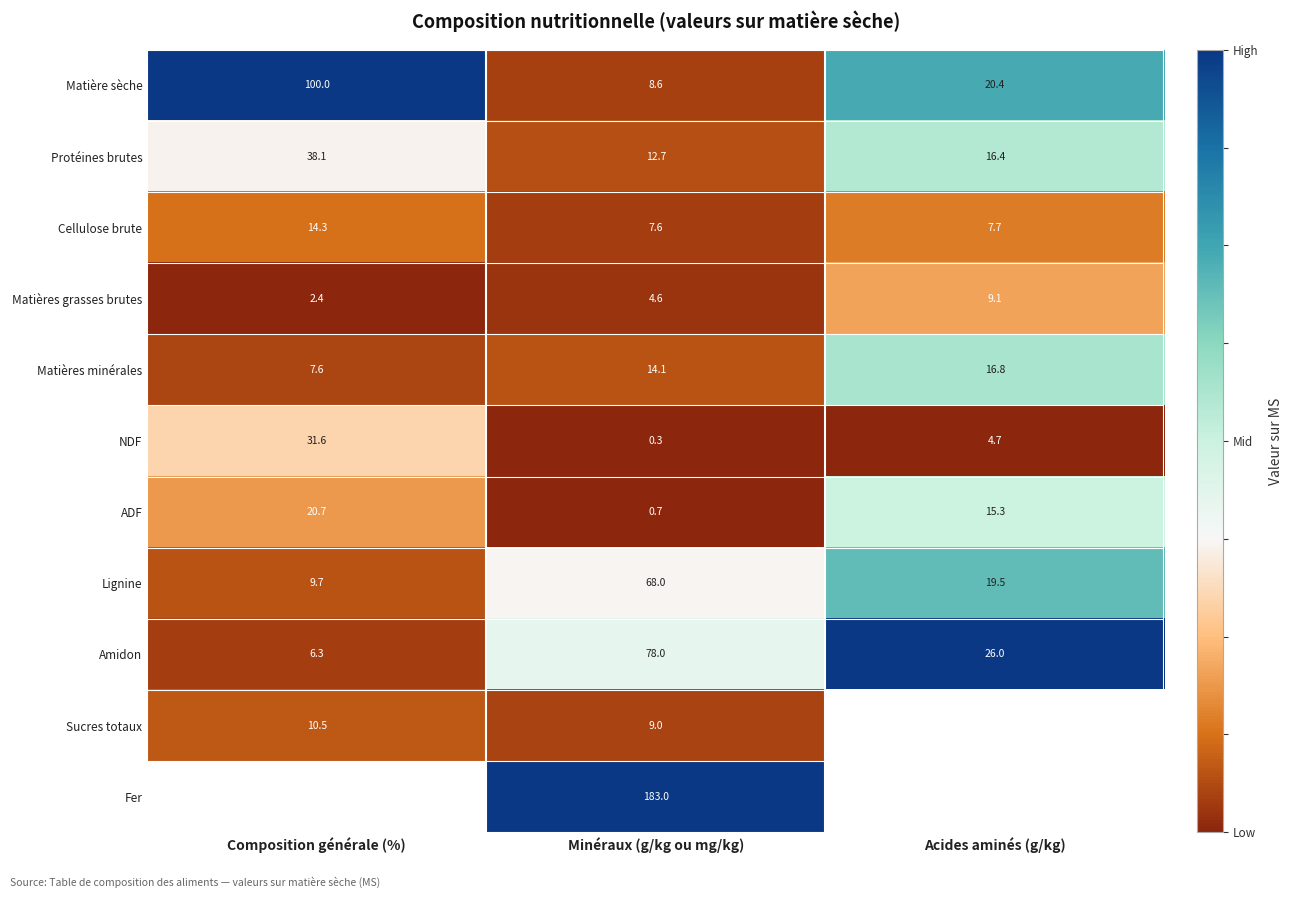

Is the value of Cellulose brute at Composition générale (%) greater than the value of Matières grasses brutes at Composition générale (%)?

Yes